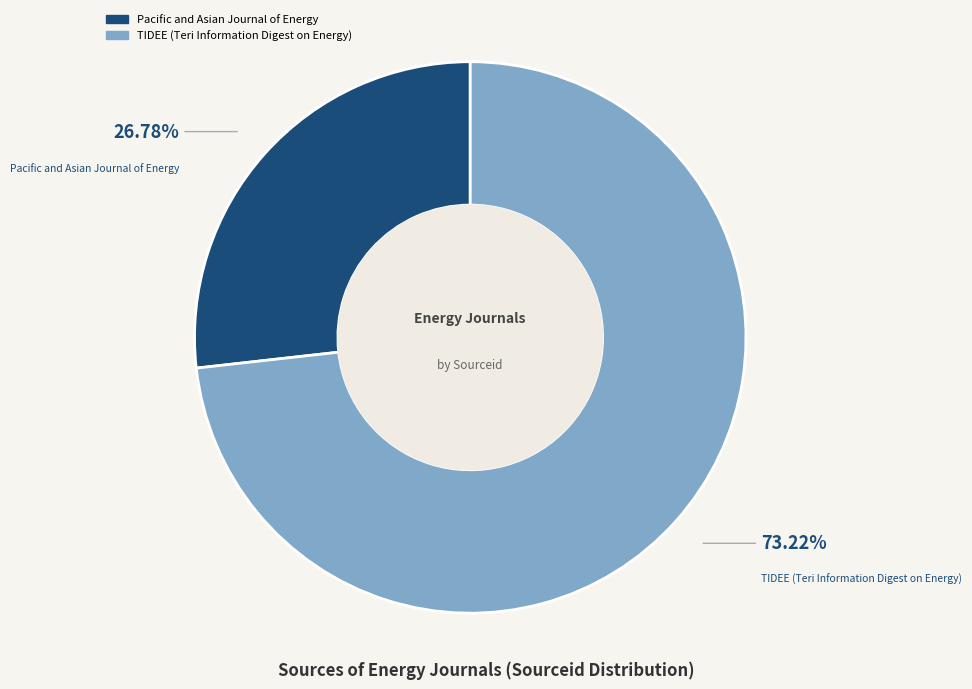

Which slice is the largest?

TIDEE (Teri Information Digest on Energy)